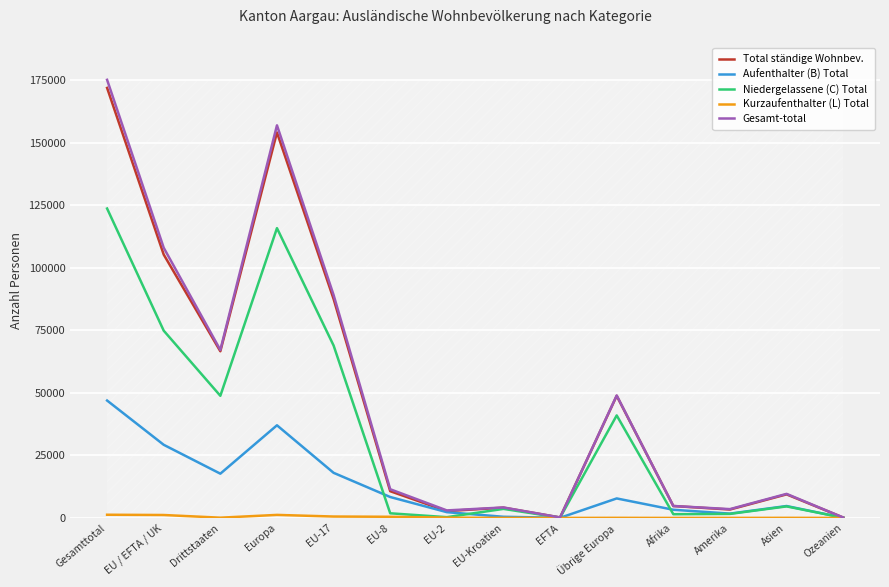

Where is the first local minimum for Niedergelassene (C) Total?

Drittstaaten